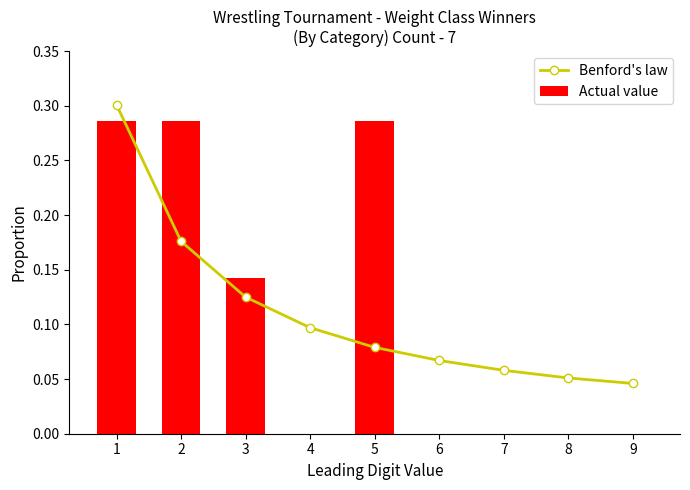

What is the value of the Benford's law bar at the 1st from the left?

0.3